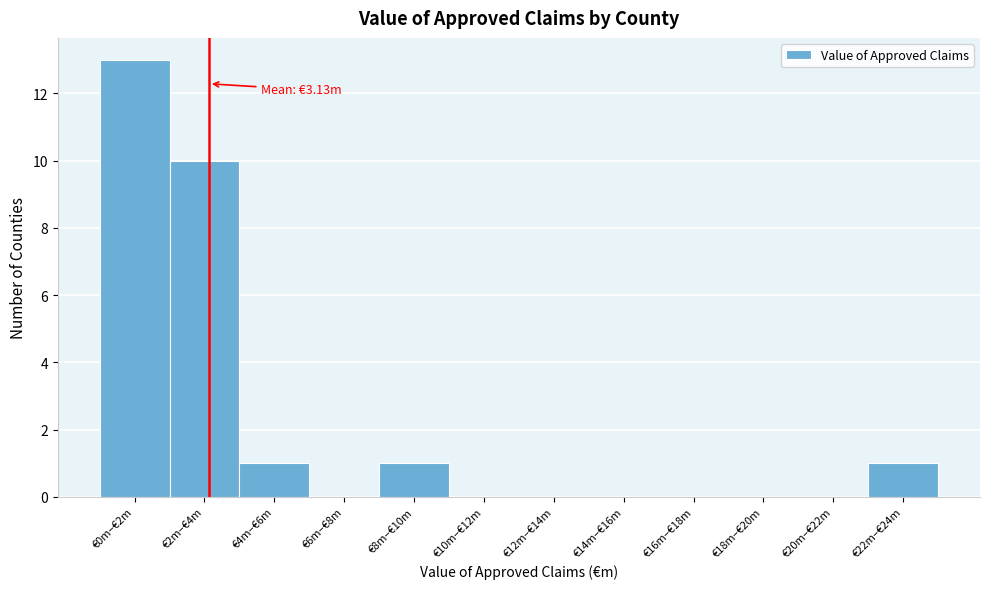

Reading left to right, what are all the values shown in this chart?

€0m–€2m=13	€2m–€4m=10	€4m–€6m=1	€6m–€8m=0	€8m–€10m=1	€10m–€12m=0	€12m–€14m=0	€14m–€16m=0	€16m–€18m=0	€18m–€20m=0	€20m–€22m=0	€22m–€24m=1